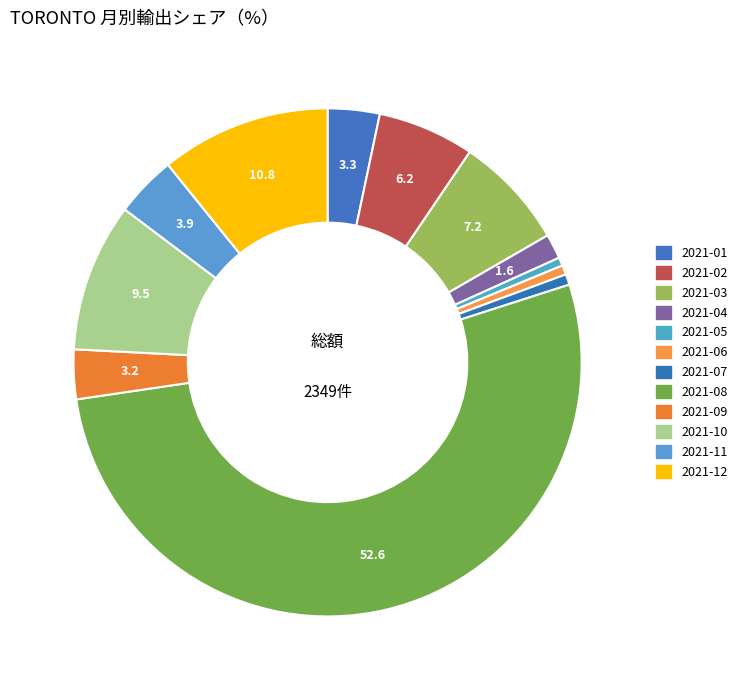

The 2021-04 slice represents 1% of the pie. True or false?

False